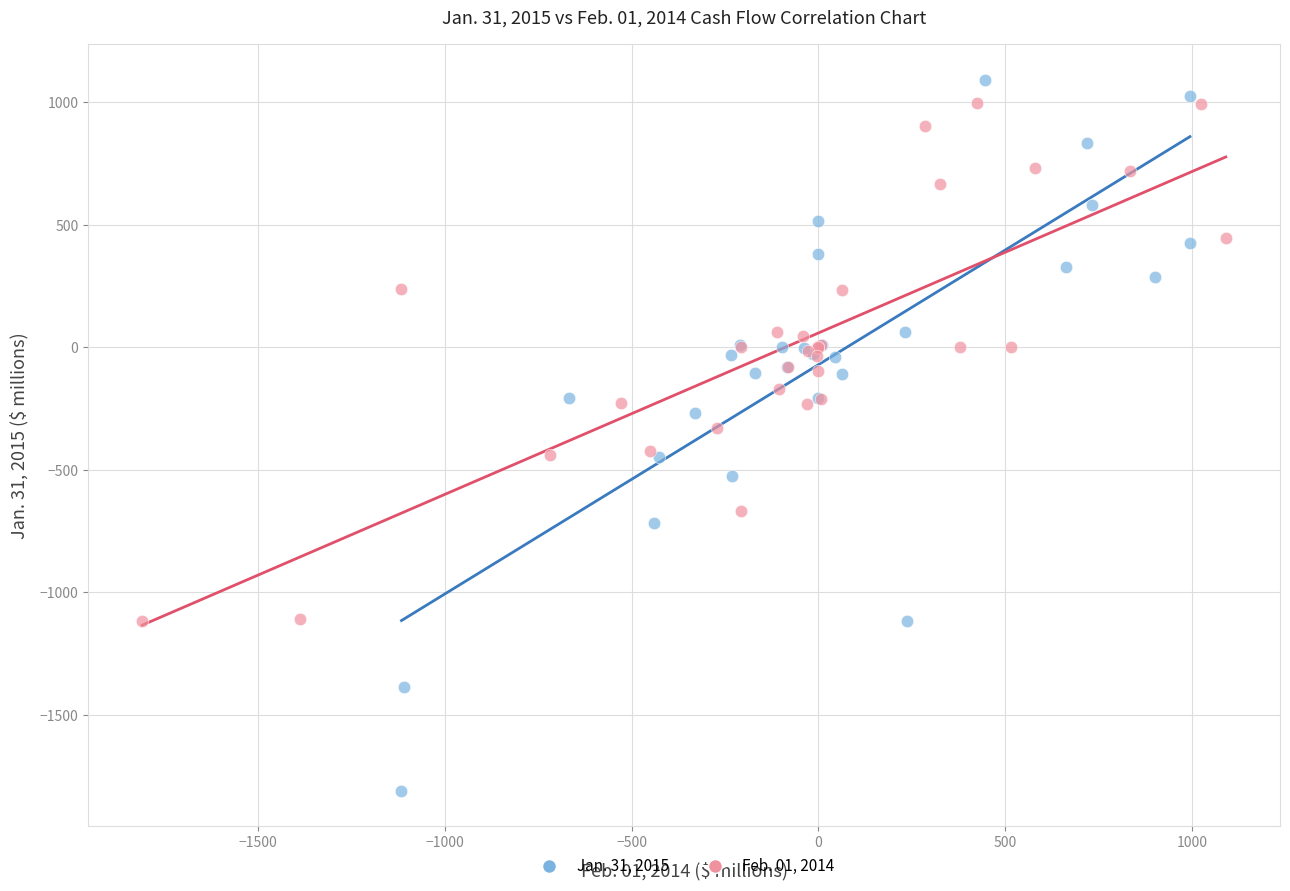

What are all the series names shown in the legend?

Jan. 31, 2015, Feb. 01, 2014